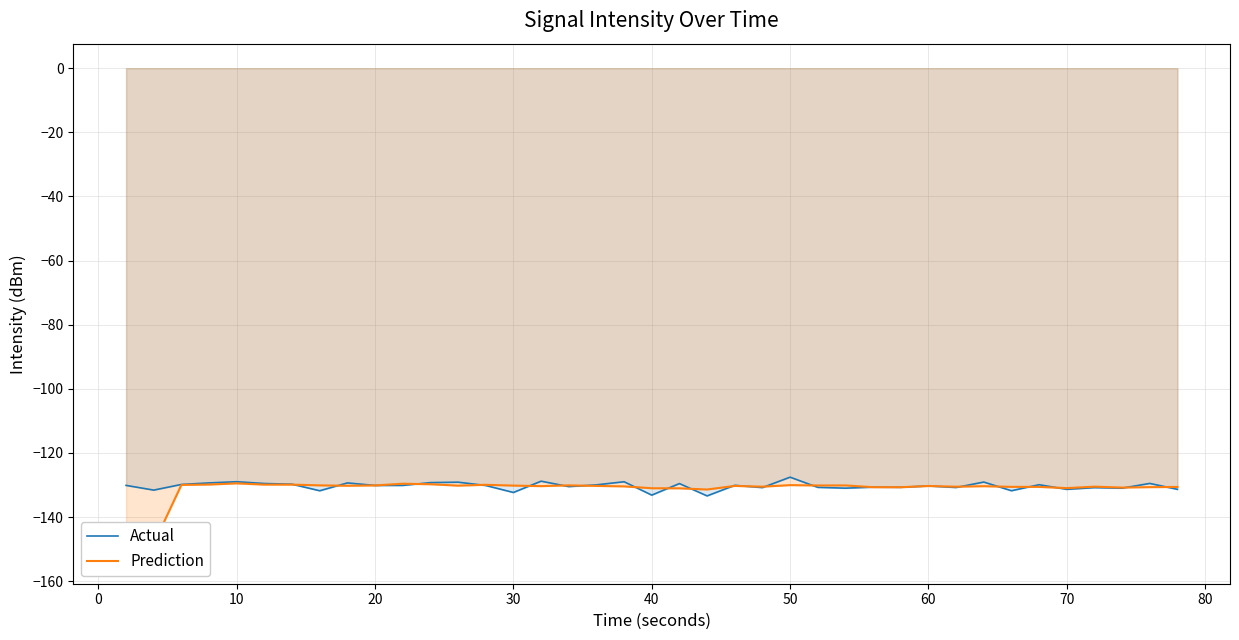

Count the number of categories in the chart.

39